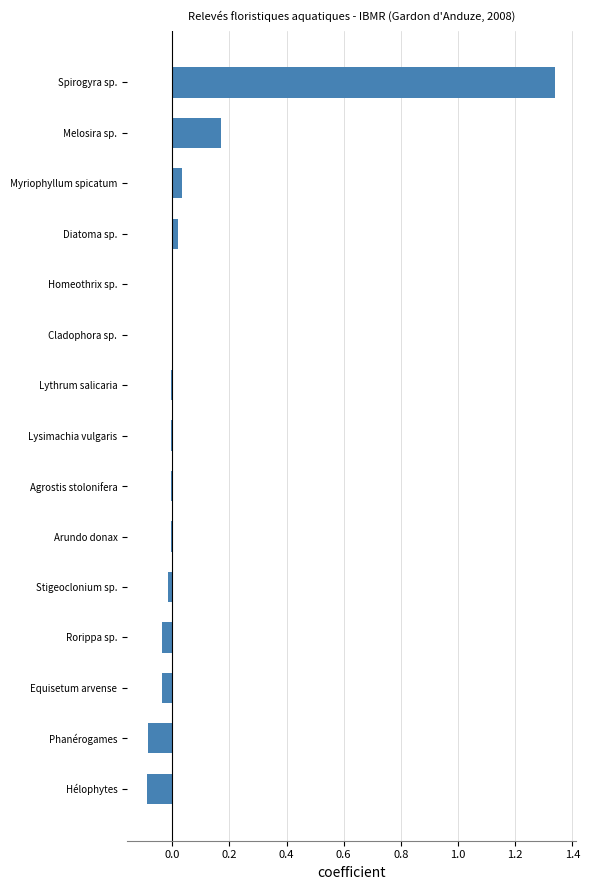

The value at Spirogyra sp. is 2.0. True or false?

False